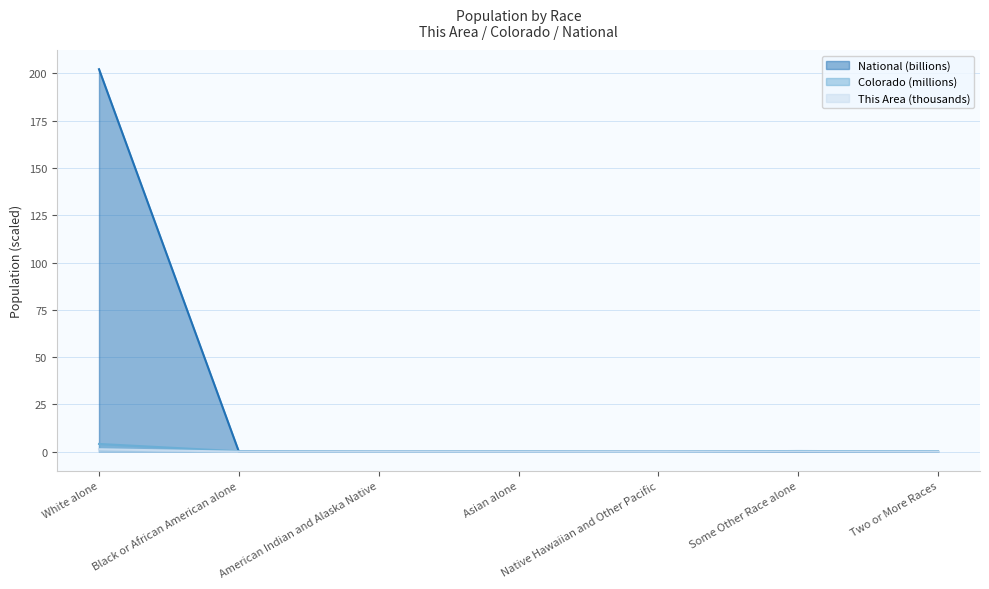

Rank the series at Black or African American alone from lowest to highest value.

This Area, National, Colorado